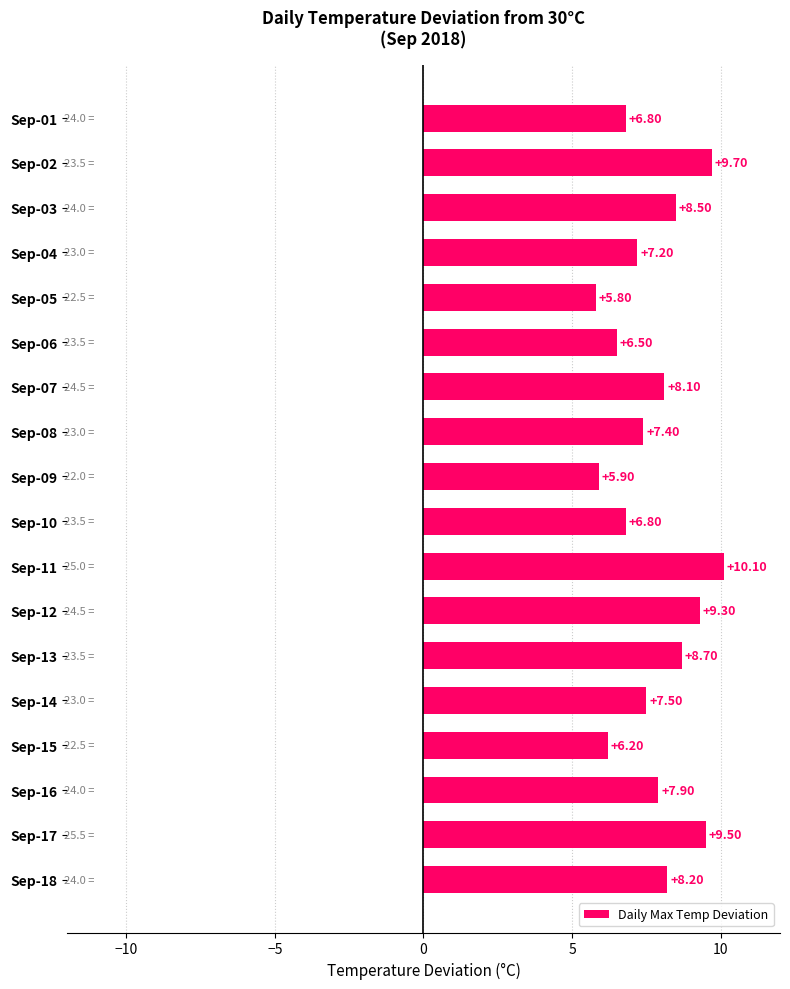

What is the difference between the maximum and minimum values?

4.3